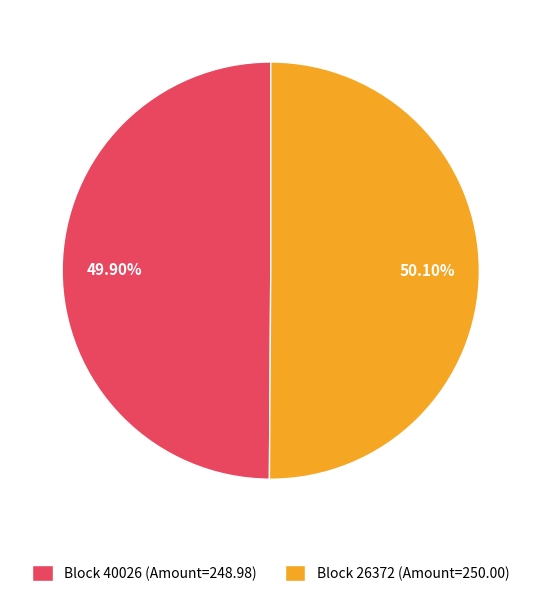

Does any single category account for the majority?

Yes